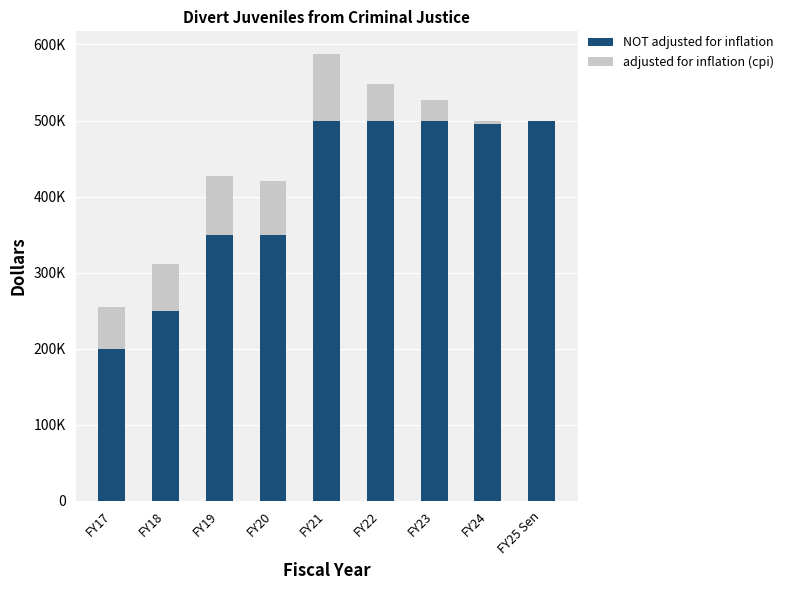

How many bars are there in total?

18